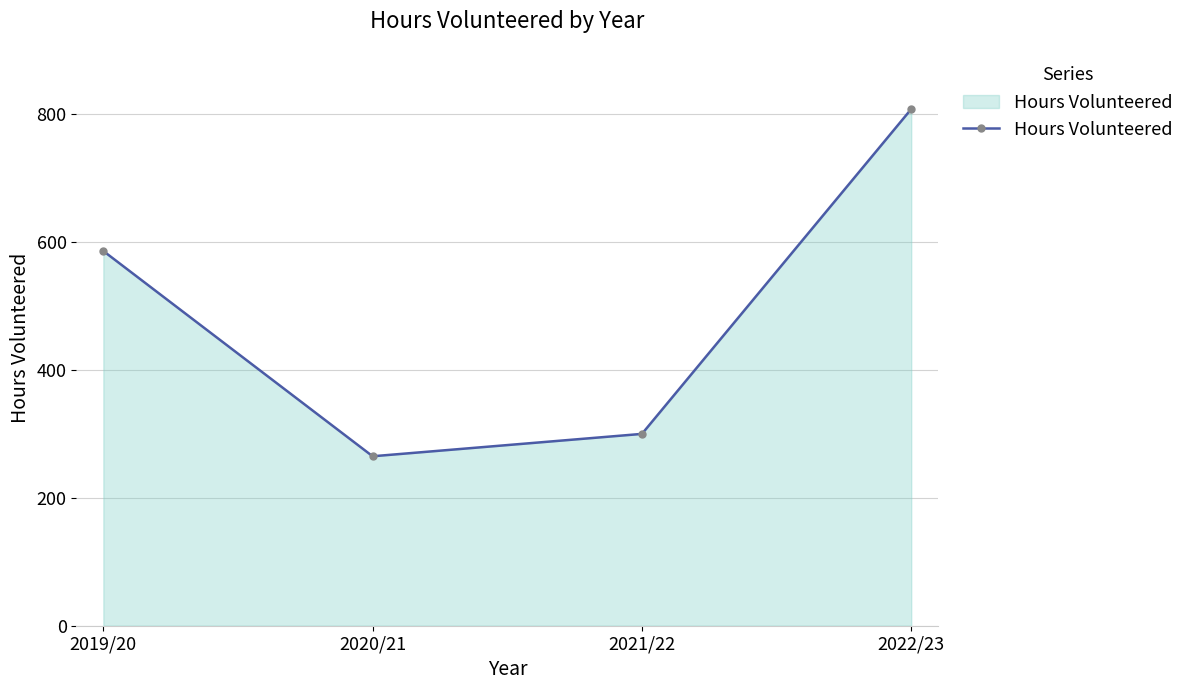

At which category does the chart reach its peak across all series?

2022/23